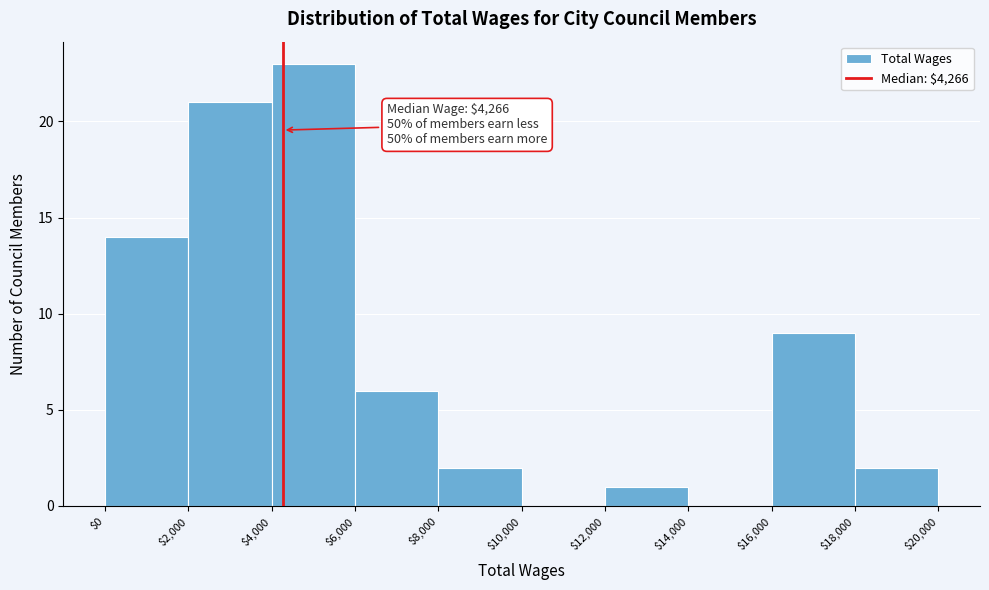

Which range on the x-axis has the tallest bar?

$4,000 to $6,000